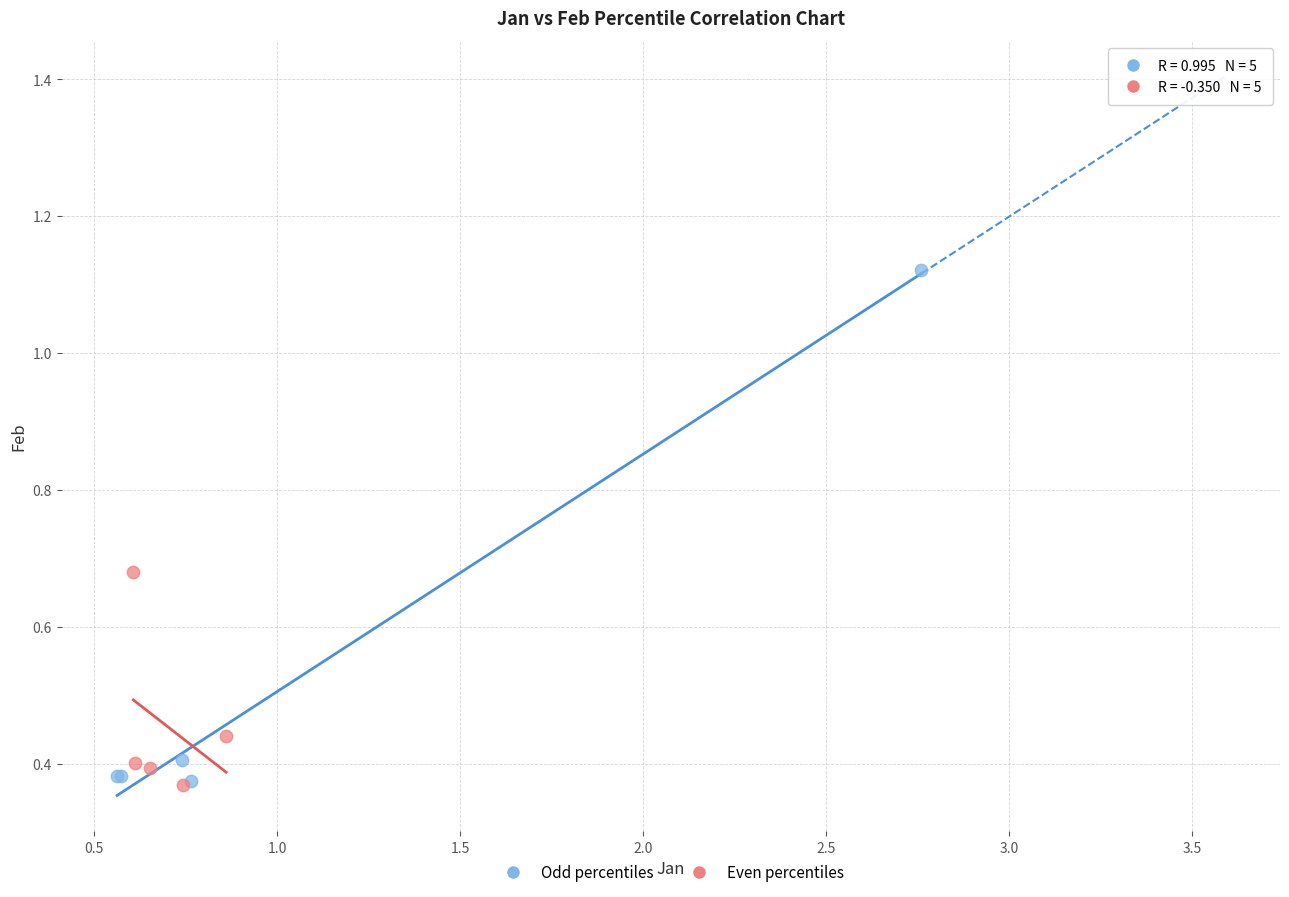

Which series reaches the maximum Y coordinate?

Odd percentiles